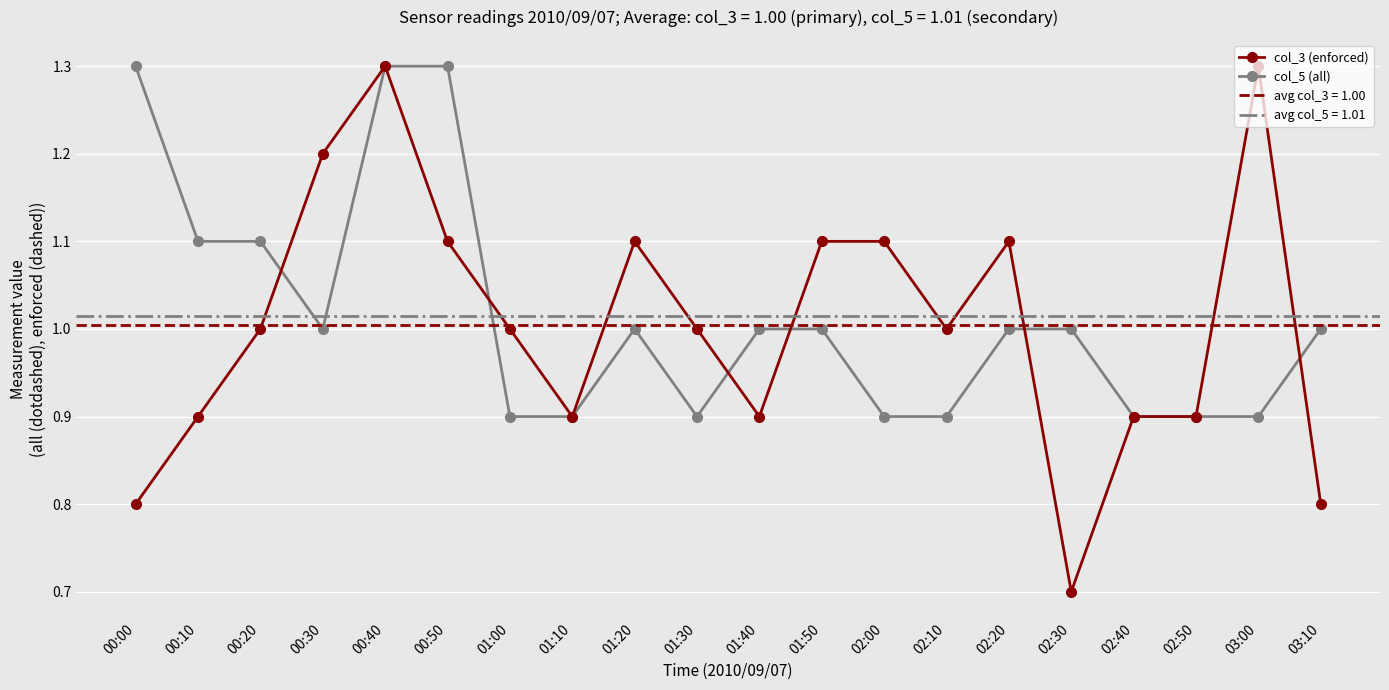

Reading right to left, extract all data points from this chart.

col_3 (enforced): 0.8	1.3	0.9	0.9	0.7	1.1	1.0	1.1	1.1	0.9	1.0	1.1	0.9	1.0	1.1	1.3	1.2	1.0	0.9	0.8
col_5 (all): 1.0	0.9	0.9	0.9	1.0	1.0	0.9	0.9	1.0	1.0	0.9	1.0	0.9	0.9	1.3	1.3	1.0	1.1	1.1	1.3